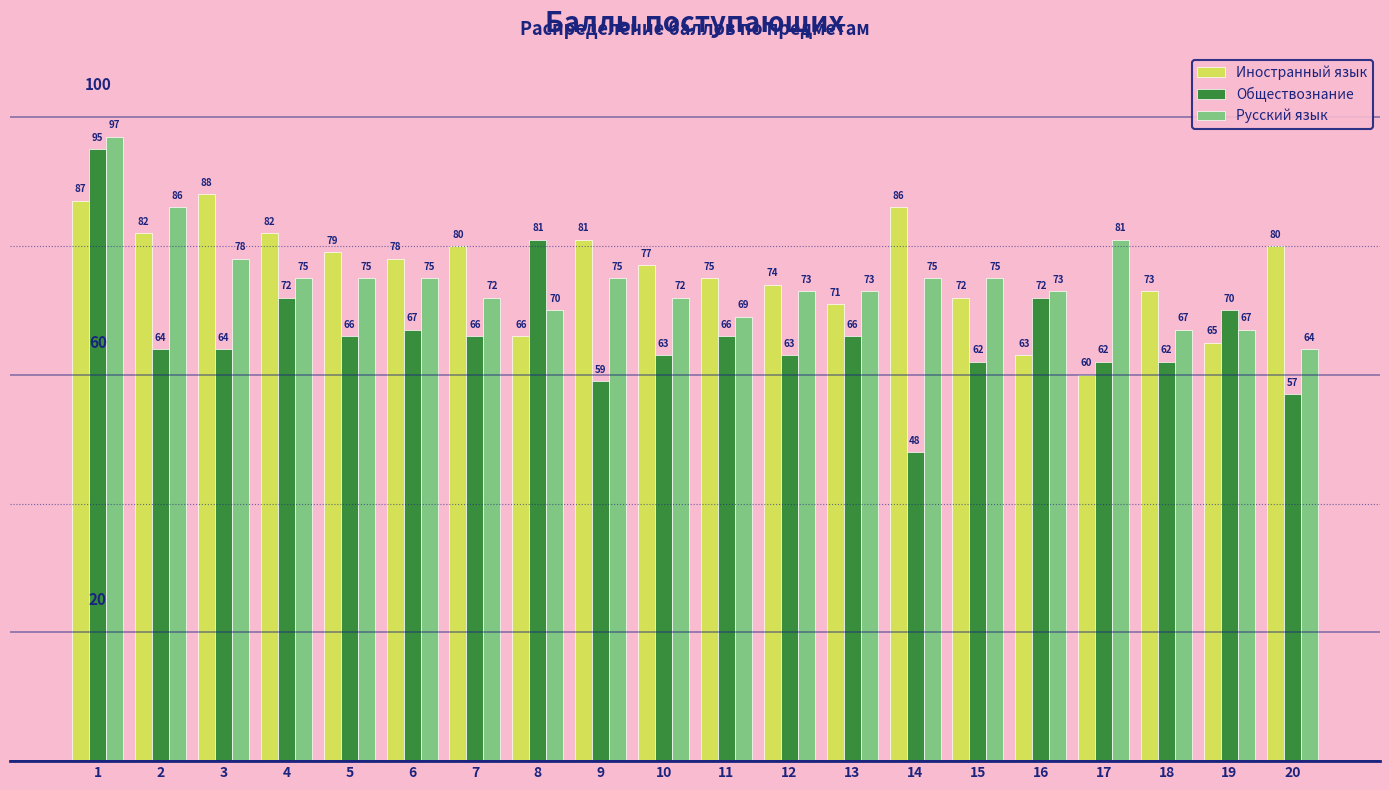

Rank the series by their maximum value, from highest to lowest.

Русский язык, Обществознание, Иностранный язык